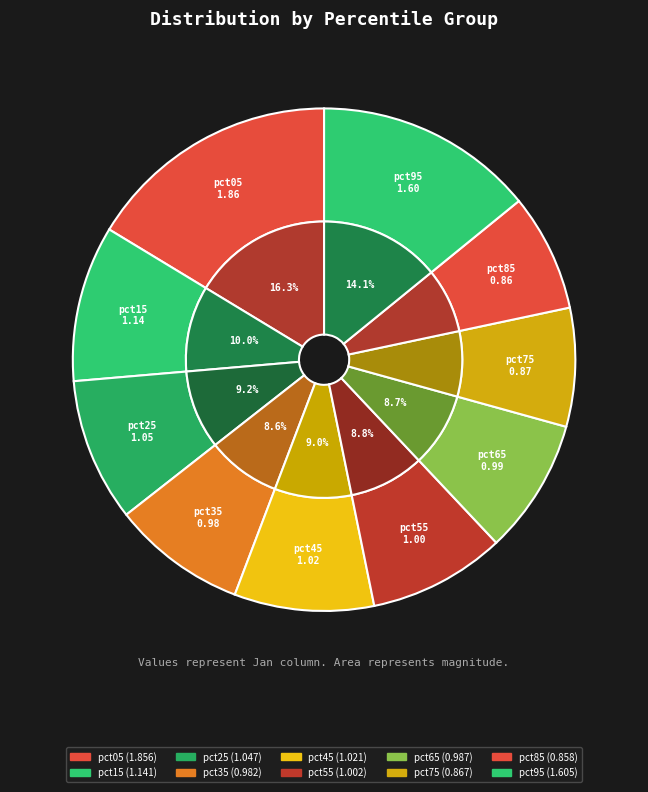

To the nearest percent, what portion does pct35 represent?

9%